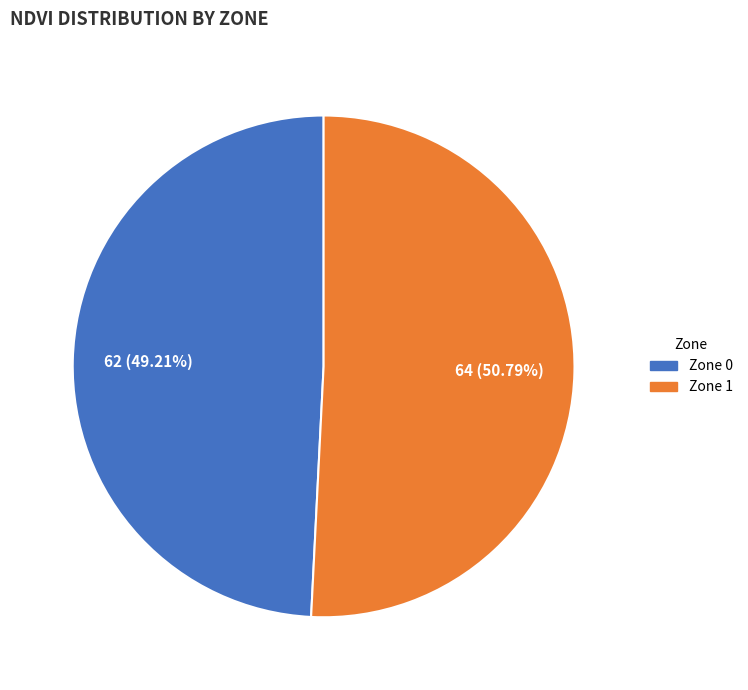

To the nearest percent, what is the average slice percentage?

50%